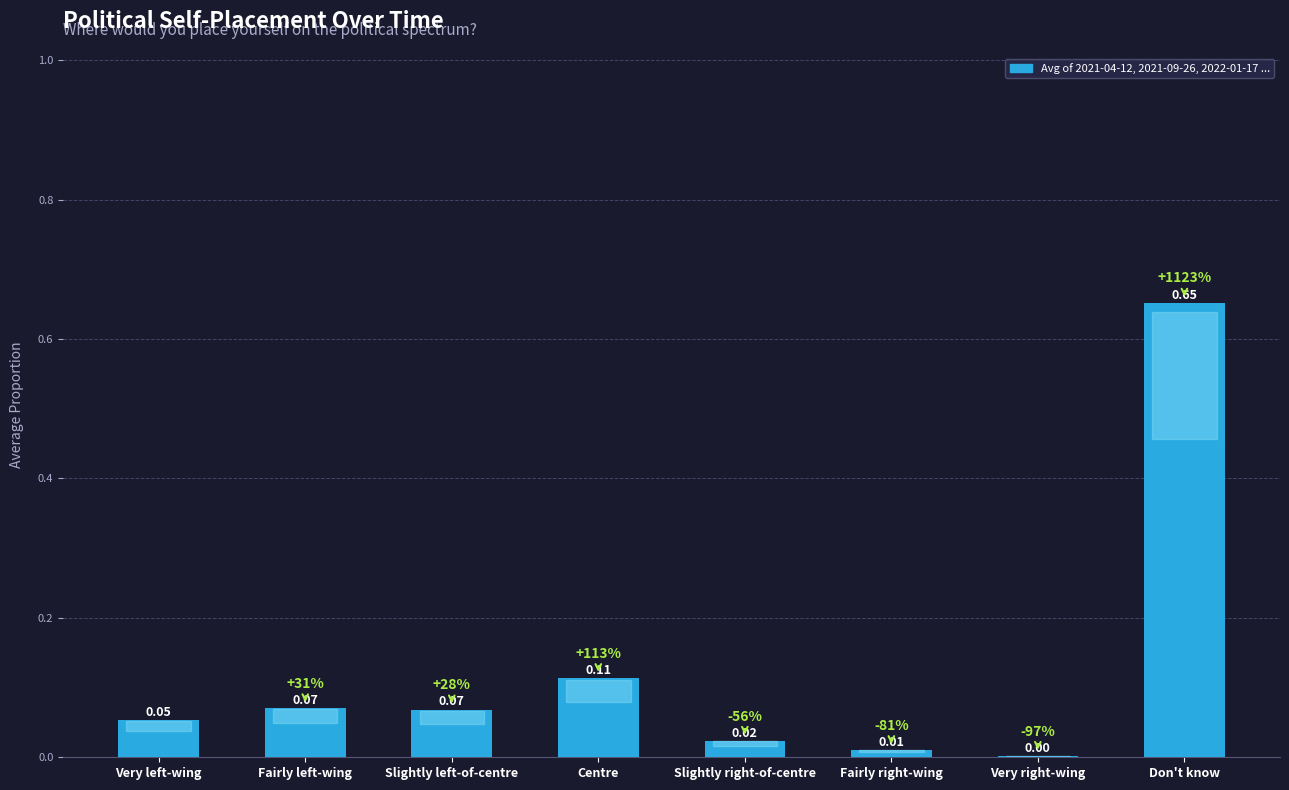

Between Fairly left-wing and Very right-wing, which is larger?

Fairly left-wing